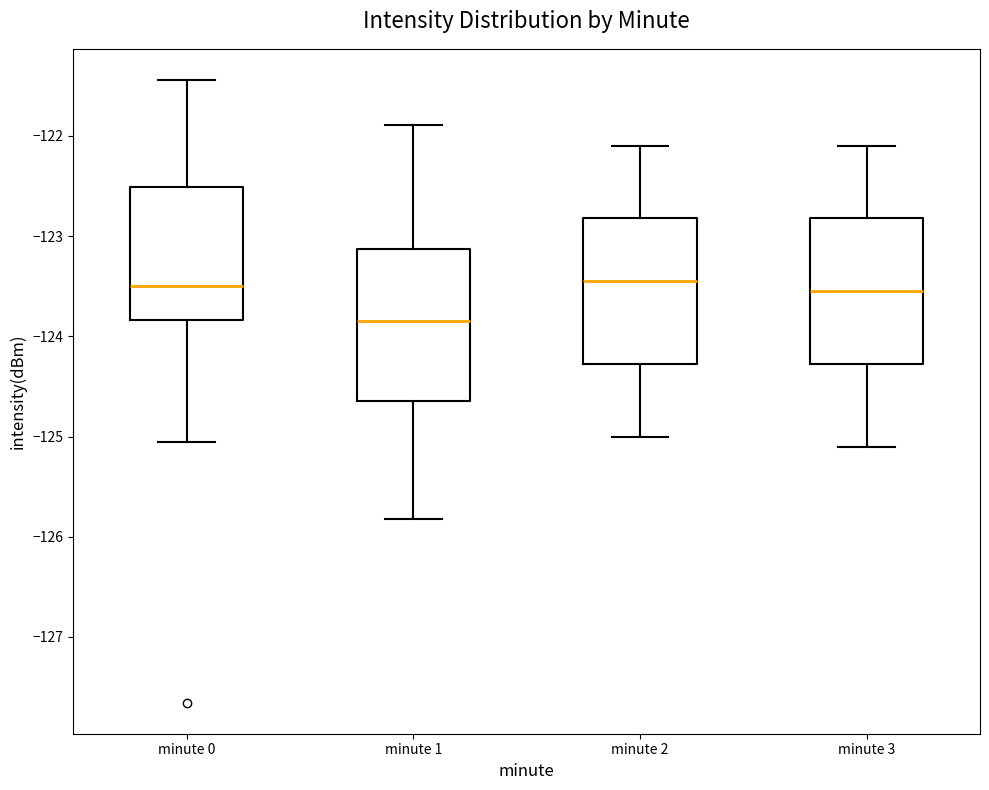

Where does the lower whisker of the box for minute 2 end on the y-axis? The values are not printed on the chart, so give them approximately, as read against the axis.

-125.0